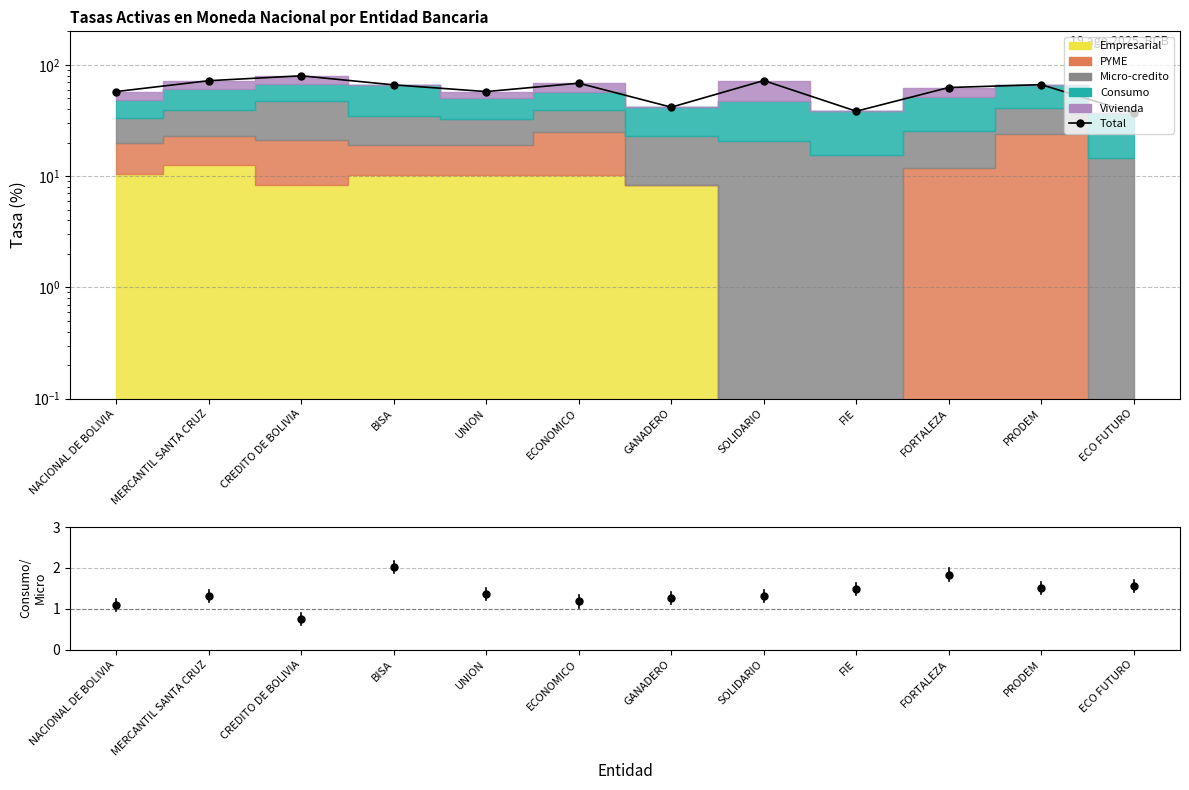

Reading left to right, what are all the values shown in this chart?

Total: NACIONAL DE BOLIVIA=57.5	MERCANTIL SANTA CRUZ=72.0	CREDITO DE BOLIVIA=79.7	BISA=66.1	UNION=57.5	ECONOMICO=68.4	GANADERO=41.6	SOLIDARIO=72.2	FIE=38.3	FORTALEZA=62.5	PRODEM=66.4	ECO FUTURO=36.8
Consumo/Micro-crédito: NACIONAL DE BOLIVIA=1.1	MERCANTIL SANTA CRUZ=1.3	CREDITO DE BOLIVIA=0.7	BISA=2.0	UNION=1.4	ECONOMICO=1.2	GANADERO=1.3	SOLIDARIO=1.3	FIE=1.5	FORTALEZA=1.8	PRODEM=1.5	ECO FUTURO=1.6